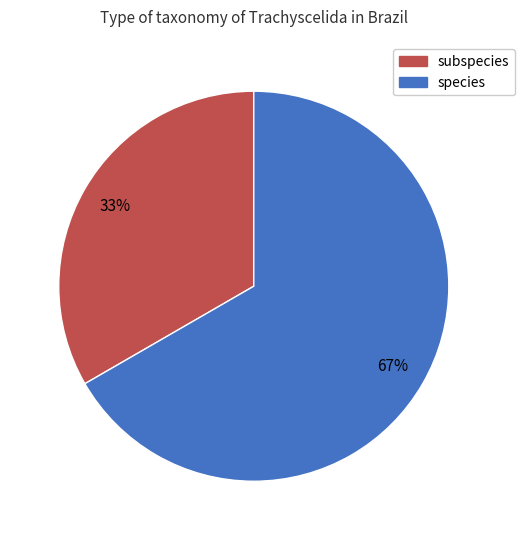

Which category has the smallest portion of the pie?

subspecies